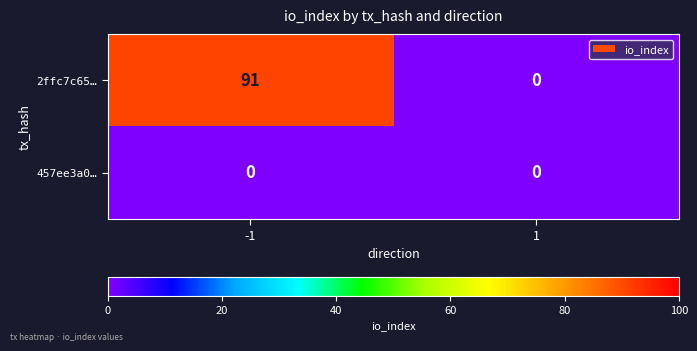

At -1, list the series in order from smallest to largest.

457ee3a0…, 2ffc7c65…